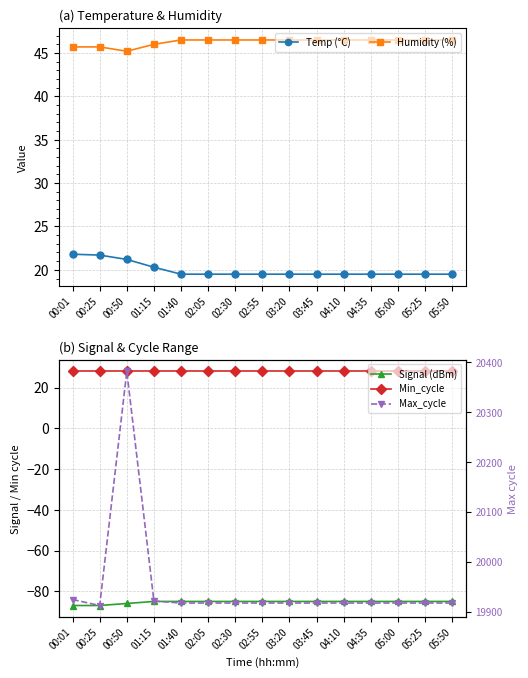

What is the approximate value of Signal (dBm) at 02:30?

-85.0